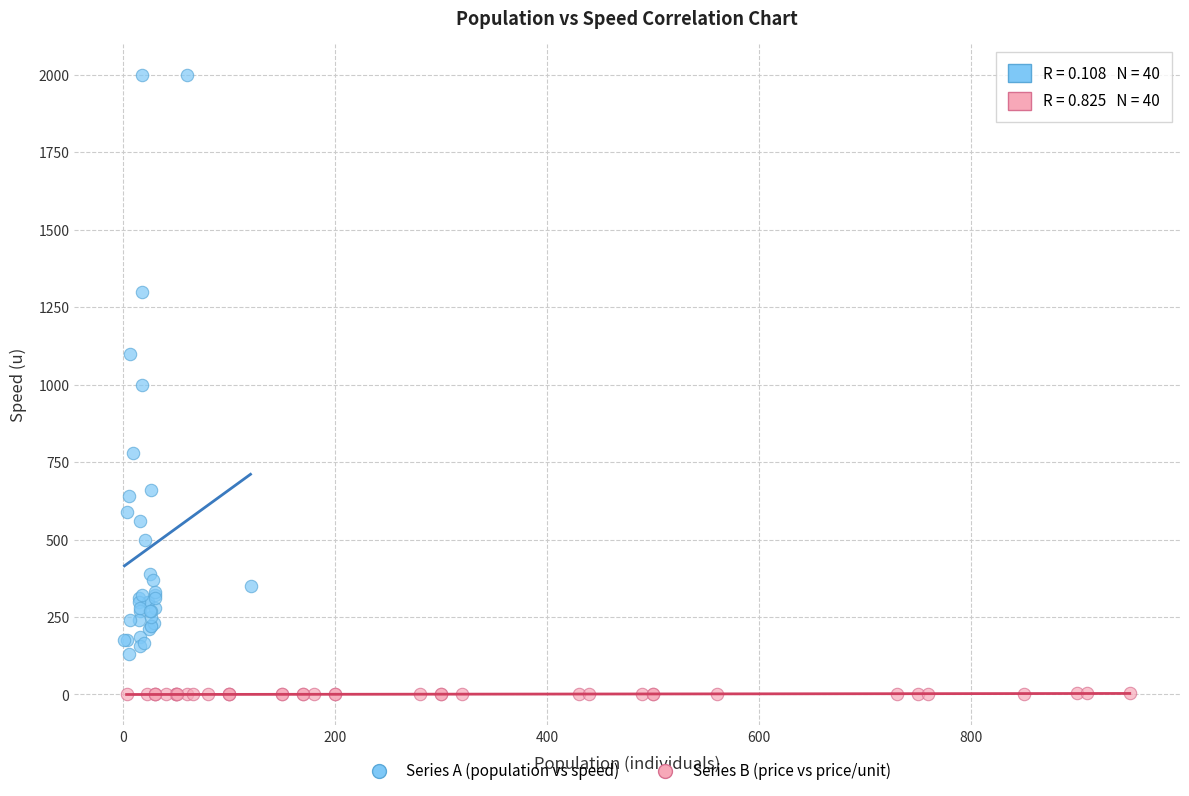

Which series reaches the minimum Y coordinate?

Series B (price vs price/unit)